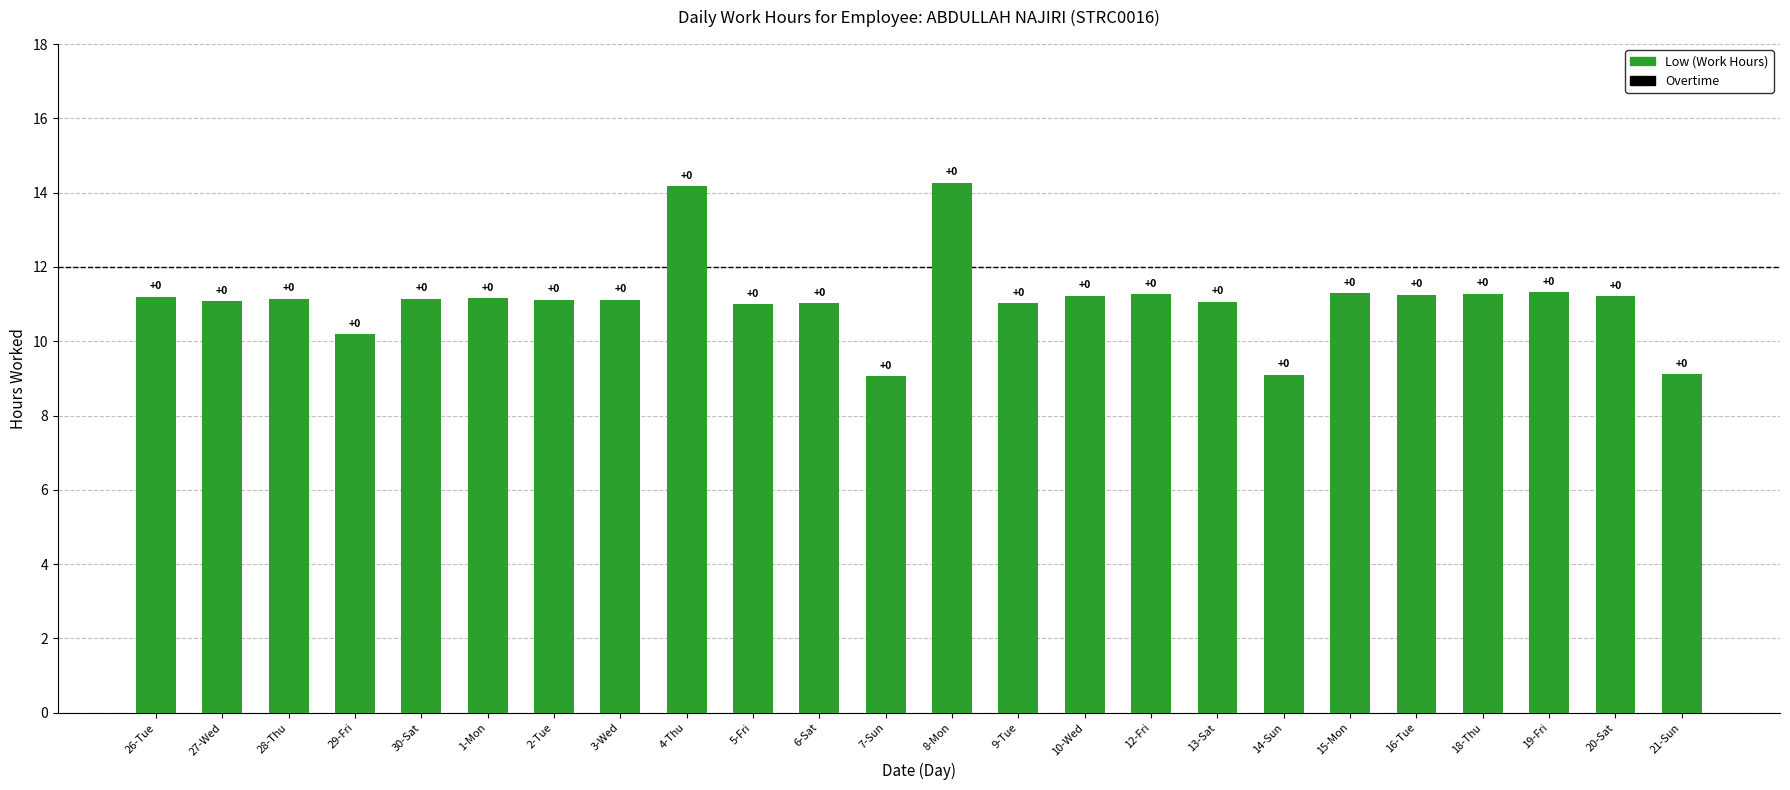

Does the chart contain any negative values?

No